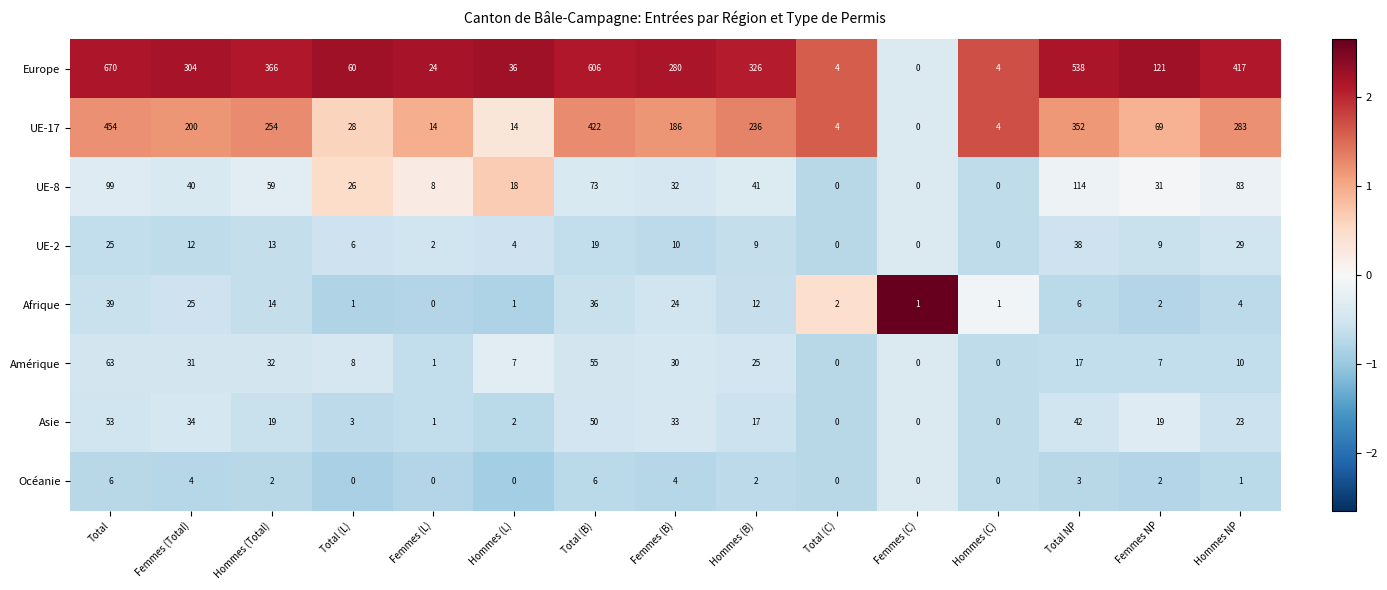

Which category has the highest value across all series?

Total